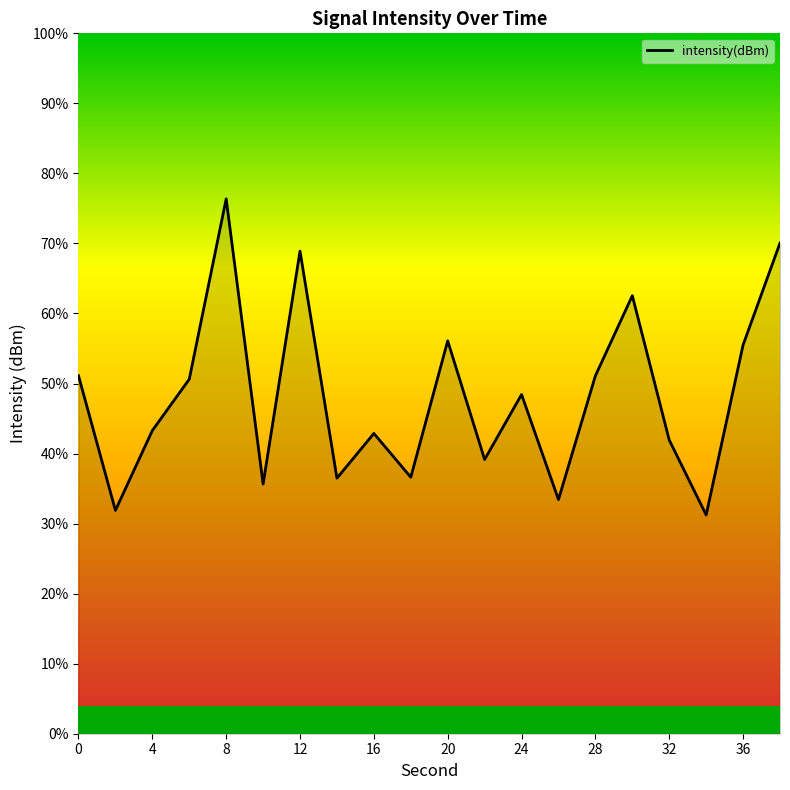

What is the difference between the maximum and minimum values?

45.1